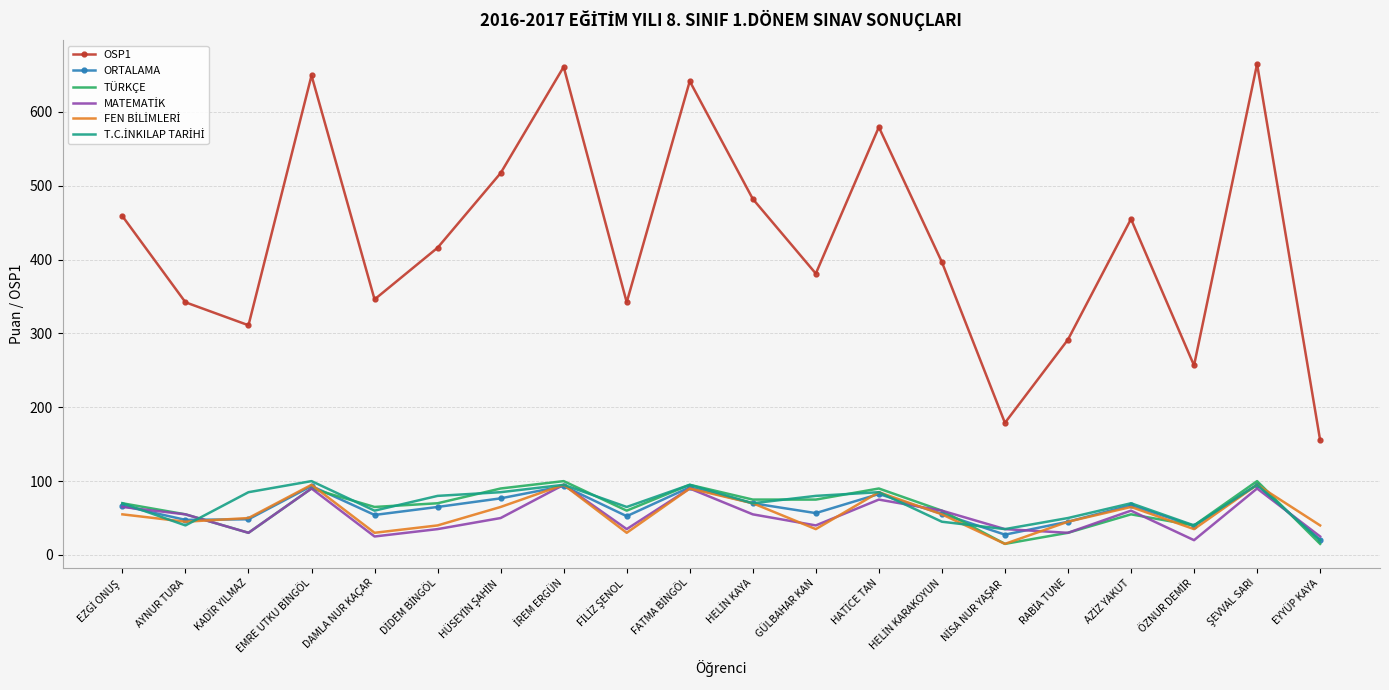

Which series has the widest spread of values?

OSP1